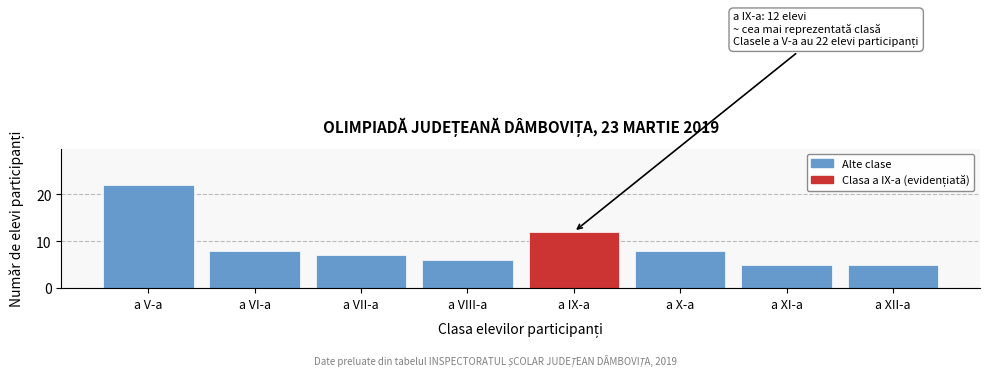

Reading right to left, list all the values displayed in this chart.

5	5	8	12	6	7	8	22